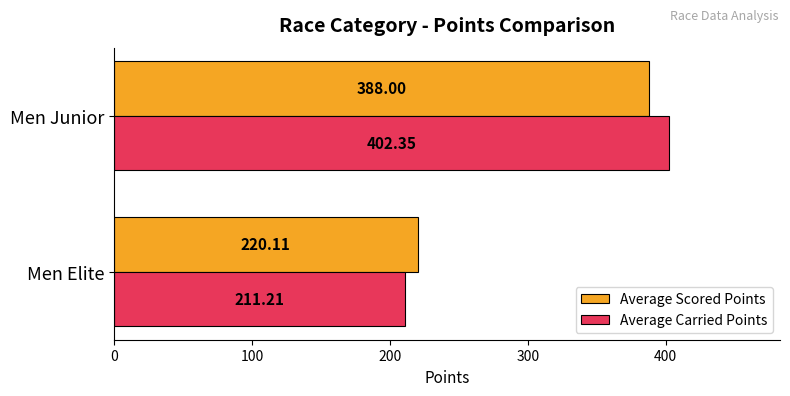

Count the number of data series in this chart.

2